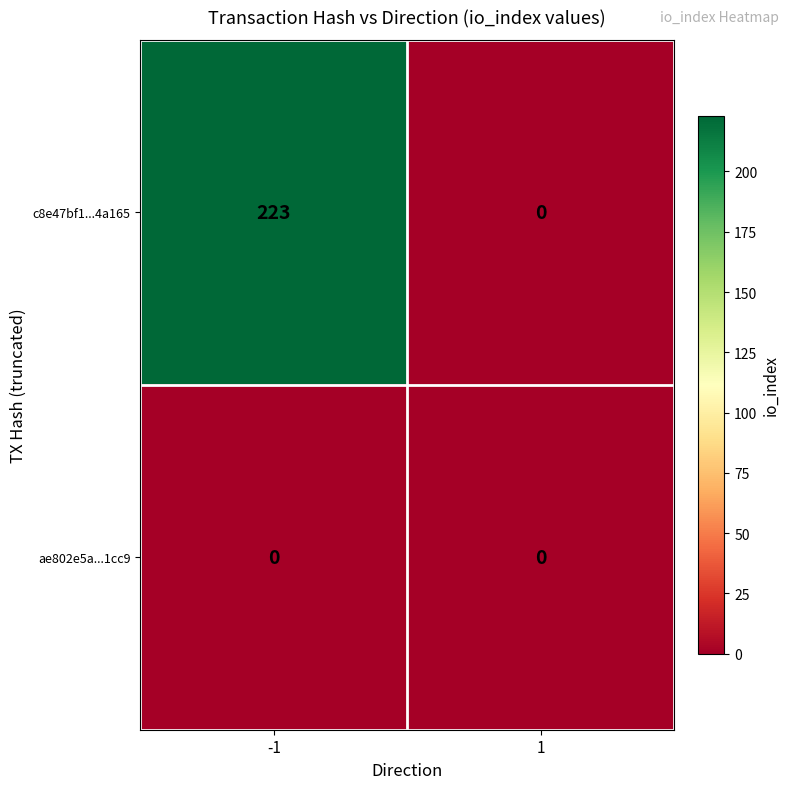

The c8e47bf1...4a165 series shows 87 at 1. True or false?

False